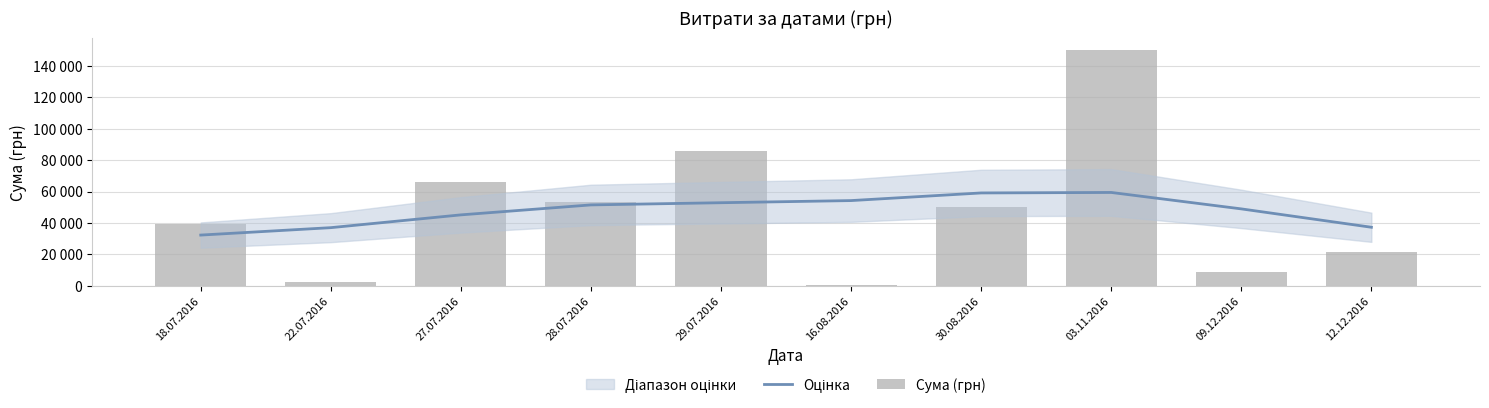

Where is Оцінка nearest to the value 45873?

27.07.2016